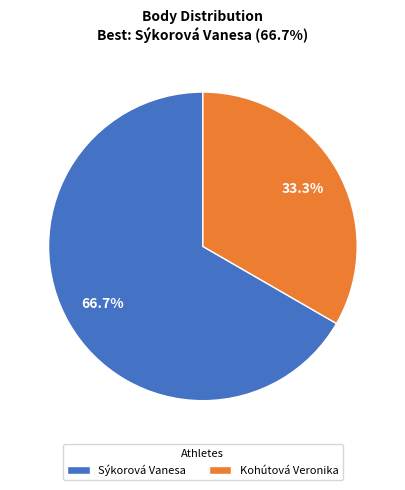

Rank the categories by value from lowest to highest.

Kohútová Veronika, Sýkorová Vanesa